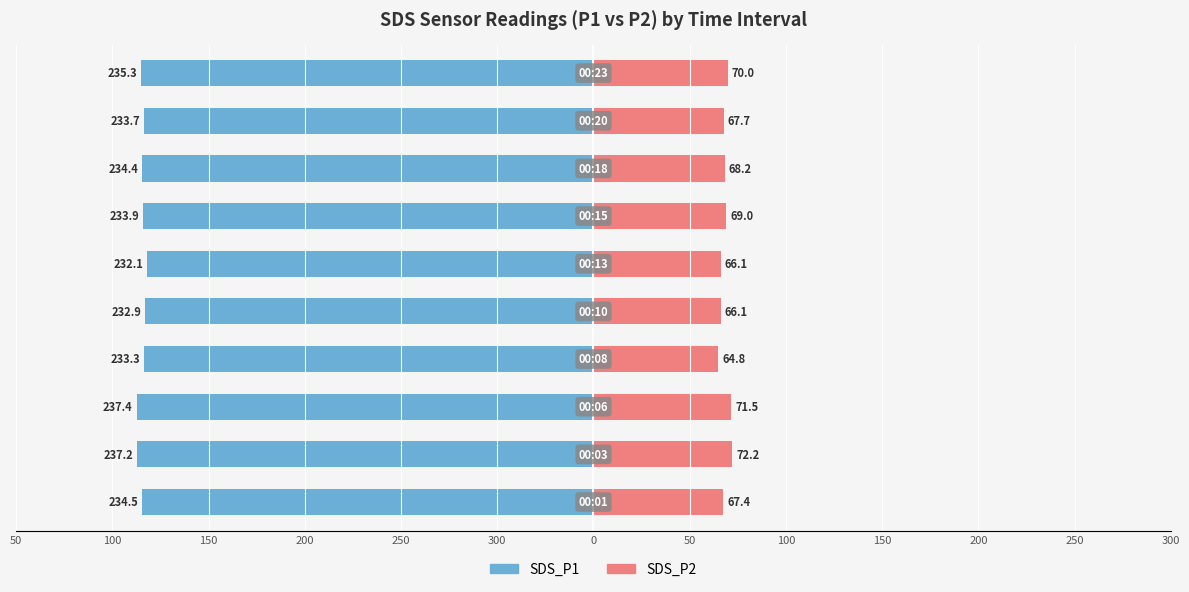

Reading left to right, extract all data points from this chart.

SDS_P1: -234.5	-237.2	-237.4	-233.3	-232.9	-232.1	-233.9	-234.4	-233.7	-235.3
SDS_P2: 67.4	72.2	71.5	64.8	66.1	66.1	69.0	68.2	67.7	70.0